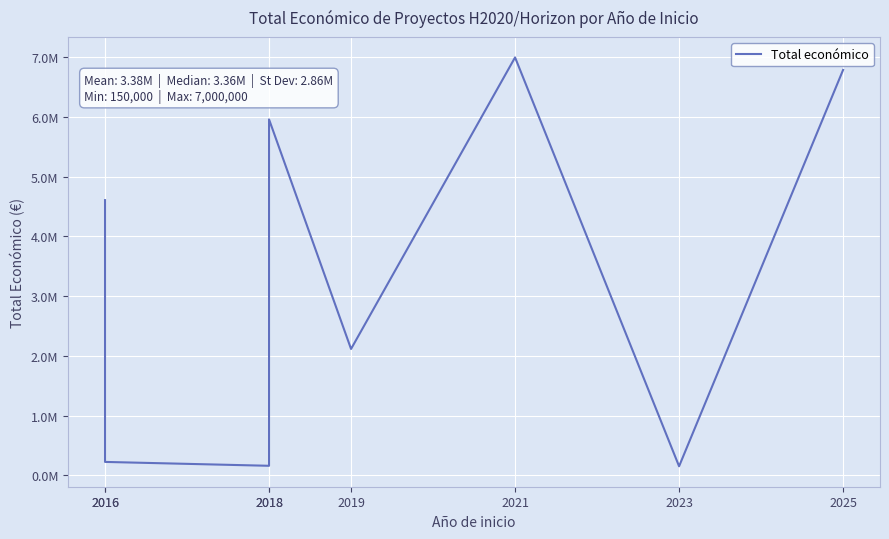

Where is the first local maximum?

2018